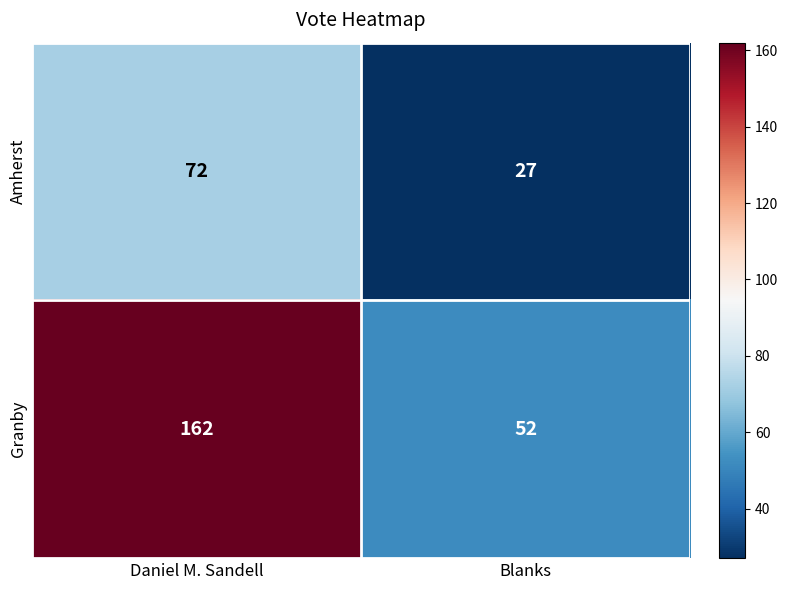

Between Daniel M. Sandell and Blanks, which series saw the biggest shift?

Granby